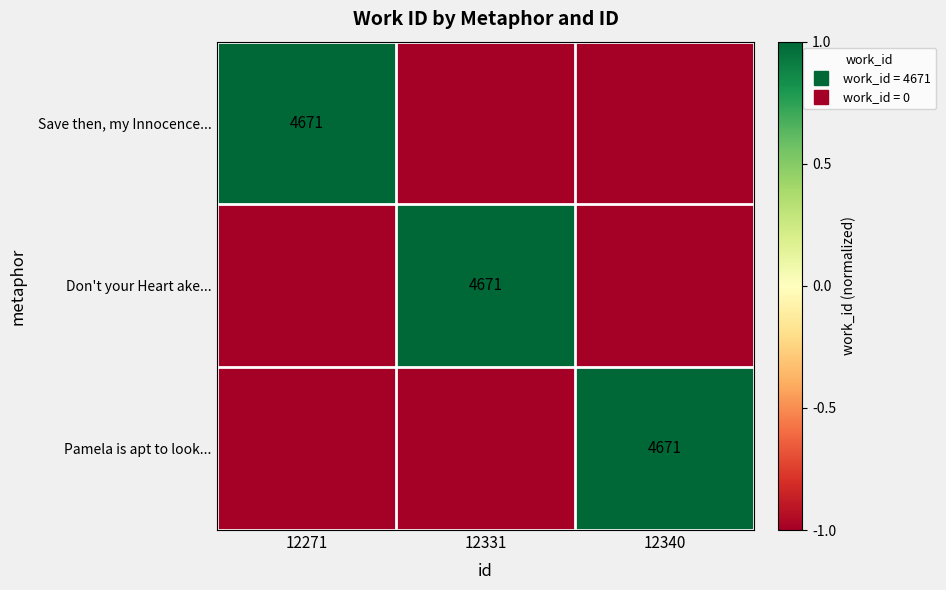

At 12331, list the series in order from largest to smallest.

Don't your Heart ake..., Save then, my Innocence..., Pamela is apt to look...